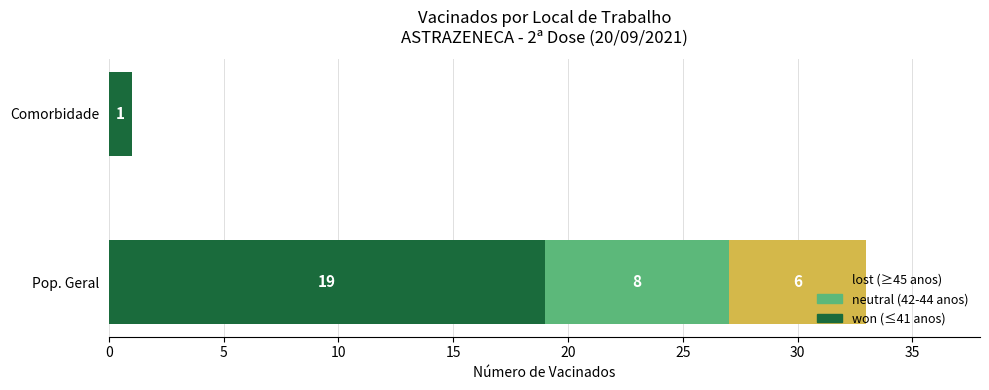

At which label does won (≤41 anos) reach its peak?

Pop. Geral